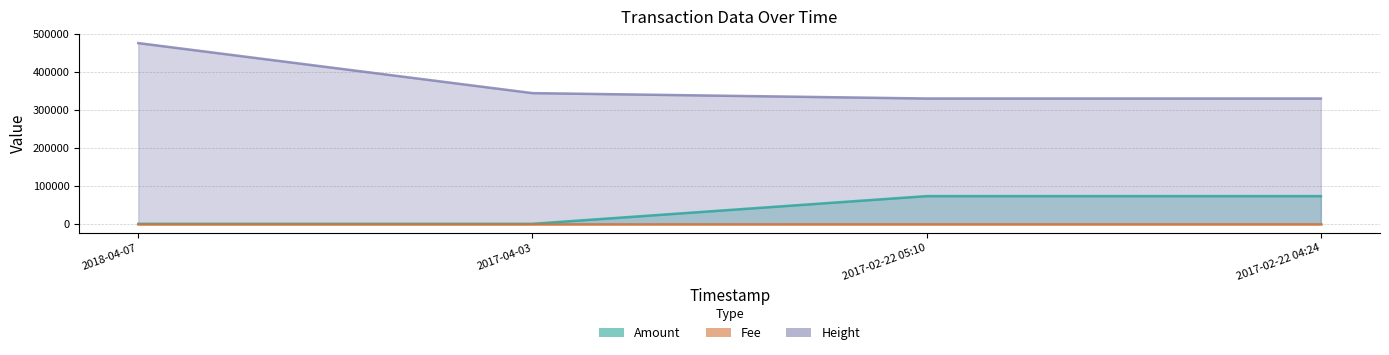

At which label does Amount reach its minimum?

2018-04-07